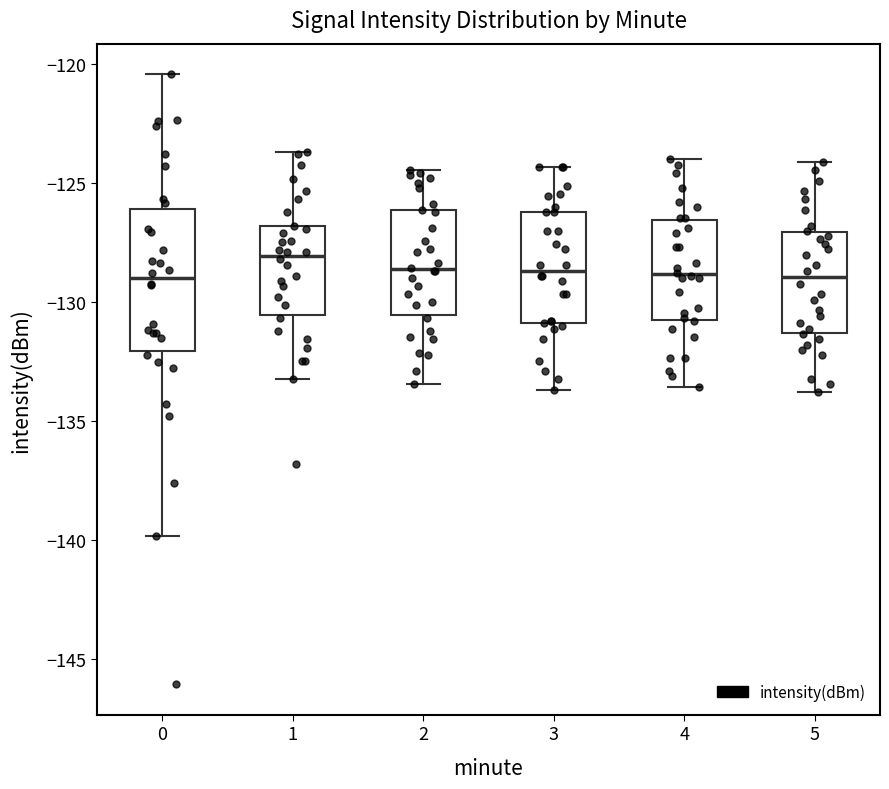

Reading left to right, read every box against the y-axis: the position of its median line, the range the box covers, and the ends of its whiskers. The values are not printed on the chart, so give them approximately, as read against the axis.

0: median -129.0, box -132.0 to -126.0, whiskers -140.0 to -120.5
1: median -128.0, box -130.5 to -127.0, whiskers -133.0 to -123.5
2: median -128.5, box -130.5 to -126.0, whiskers -133.5 to -124.5
3: median -128.5, box -131.0 to -126.0, whiskers -133.5 to -124.5
4: median -129.0, box -131.0 to -126.5, whiskers -133.5 to -124.0
5: median -129.0, box -131.5 to -127.0, whiskers -134.0 to -124.0